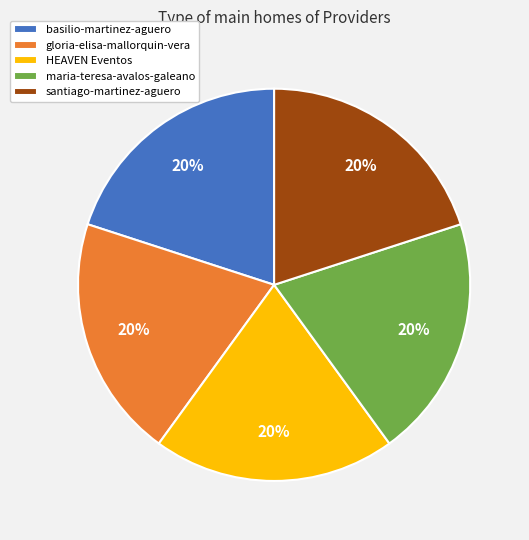

To the nearest percent, what is the average slice percentage?

20%